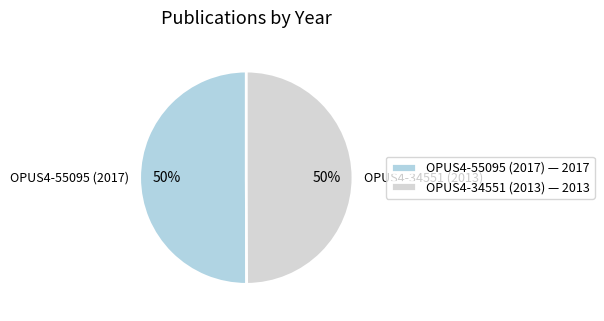

Do OPUS4-34551 (2013) and OPUS4-55095 (2017) together represent more than half of the pie?

Yes